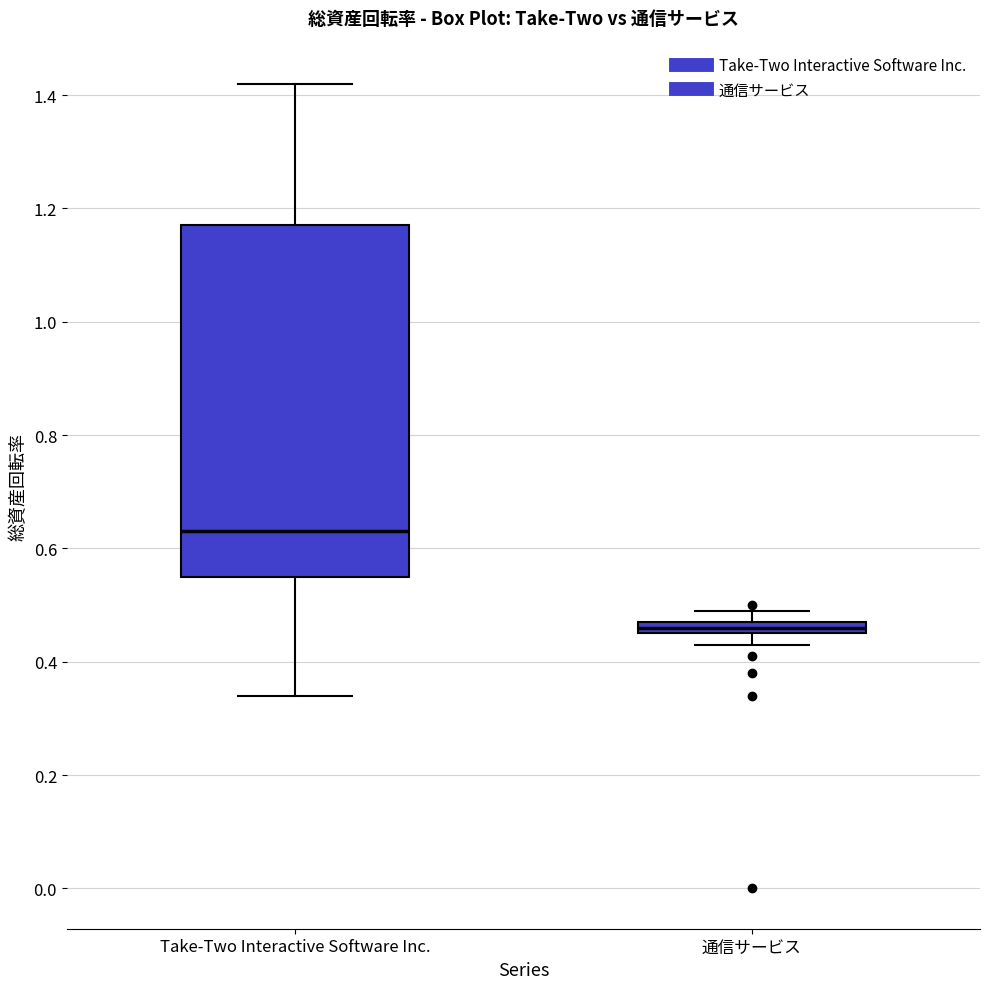

Comparing the boxes themselves (not the whiskers), which one is the tallest?

Take-Two Interactive Software Inc.